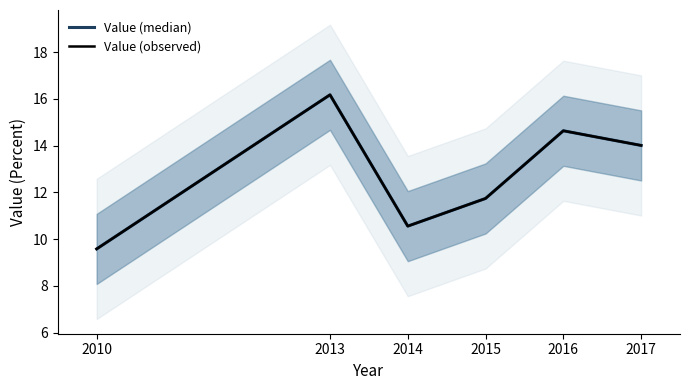

Where does the Value (median) series first go above 14?

2013